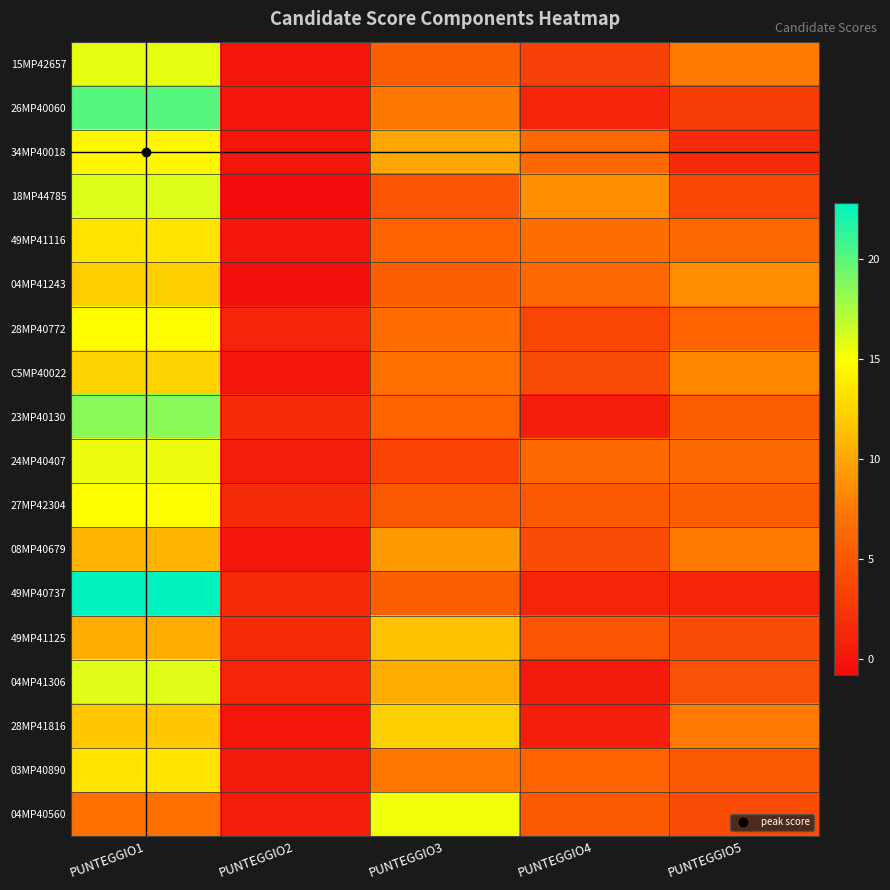

Reading right to left, extract all data points from this chart.

15MP42657: PUNTEGGIO5=7.5	PUNTEGGIO4=3.3	PUNTEGGIO3=5.6	PUNTEGGIO2=0.0	PUNTEGGIO1=15.7
26MP40060: PUNTEGGIO5=3.0	PUNTEGGIO4=1.1	PUNTEGGIO3=7.4	PUNTEGGIO2=0.0	PUNTEGGIO1=20.1
34MP40018: PUNTEGGIO5=1.5	PUNTEGGIO4=6.3	PUNTEGGIO3=10.0	PUNTEGGIO2=0.0	PUNTEGGIO1=14.5
18MP44785: PUNTEGGIO5=3.7	PUNTEGGIO4=8.6	PUNTEGGIO3=4.7	PUNTEGGIO2=-0.8	PUNTEGGIO1=16.0
49MP41116: PUNTEGGIO5=6.3	PUNTEGGIO4=6.7	PUNTEGGIO3=5.9	PUNTEGGIO2=0.0	PUNTEGGIO1=13.4
04MP41243: PUNTEGGIO5=8.6	PUNTEGGIO4=6.3	PUNTEGGIO3=5.5	PUNTEGGIO2=-0.4	PUNTEGGIO1=12.2
28MP40772: PUNTEGGIO5=6.0	PUNTEGGIO4=3.7	PUNTEGGIO3=6.6	PUNTEGGIO2=1.1	PUNTEGGIO1=14.9
C5MP40022: PUNTEGGIO5=8.2	PUNTEGGIO4=4.0	PUNTEGGIO3=7.0	PUNTEGGIO2=0.0	PUNTEGGIO1=12.5
23MP40130: PUNTEGGIO5=5.6	PUNTEGGIO4=0.7	PUNTEGGIO3=5.9	PUNTEGGIO2=1.5	PUNTEGGIO1=18.6
24MP40407: PUNTEGGIO5=6.3	PUNTEGGIO4=6.3	PUNTEGGIO3=3.5	PUNTEGGIO2=0.7	PUNTEGGIO1=15.5
27MP42304: PUNTEGGIO5=5.6	PUNTEGGIO4=5.2	PUNTEGGIO3=5.1	PUNTEGGIO2=1.5	PUNTEGGIO1=14.9
08MP40679: PUNTEGGIO5=7.5	PUNTEGGIO4=4.1	PUNTEGGIO3=9.3	PUNTEGGIO2=0.0	PUNTEGGIO1=10.8
49MP40737: PUNTEGGIO5=1.1	PUNTEGGIO4=1.1	PUNTEGGIO3=5.6	PUNTEGGIO2=1.5	PUNTEGGIO1=22.8
49MP41125: PUNTEGGIO5=4.1	PUNTEGGIO4=4.8	PUNTEGGIO3=11.5	PUNTEGGIO2=1.5	PUNTEGGIO1=10.4
04MP41306: PUNTEGGIO5=4.5	PUNTEGGIO4=0.3	PUNTEGGIO3=10.4	PUNTEGGIO2=1.1	PUNTEGGIO1=15.9
28MP41816: PUNTEGGIO5=7.5	PUNTEGGIO4=0.6	PUNTEGGIO3=12.3	PUNTEGGIO2=0.0	PUNTEGGIO1=11.8
03MP40890: PUNTEGGIO5=5.2	PUNTEGGIO4=5.9	PUNTEGGIO3=7.3	PUNTEGGIO2=0.3	PUNTEGGIO1=13.4
04MP40560: PUNTEGGIO5=4.1	PUNTEGGIO4=5.2	PUNTEGGIO3=15.3	PUNTEGGIO2=0.7	PUNTEGGIO1=6.9